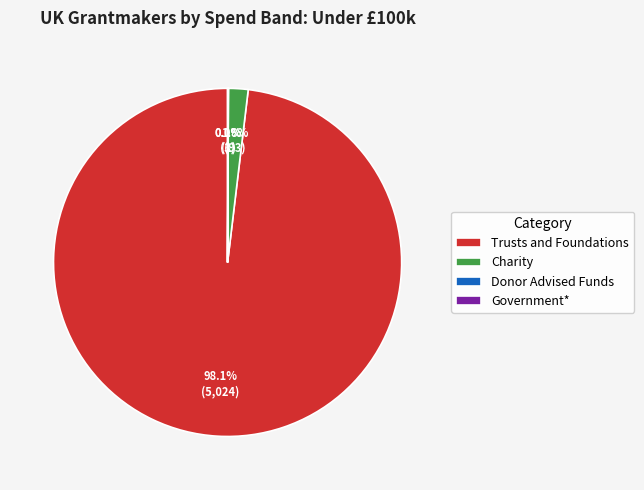

What is the largest slice in the pie chart?

Trusts and Foundations